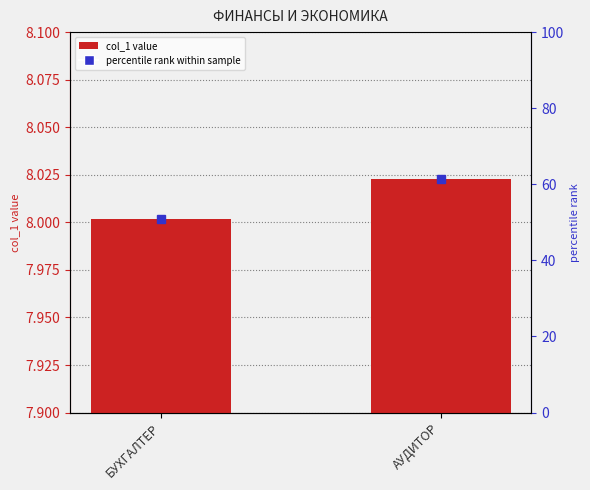

List the labels in order of value, smallest first.

БУХГАЛТЕР, АУДИТОР